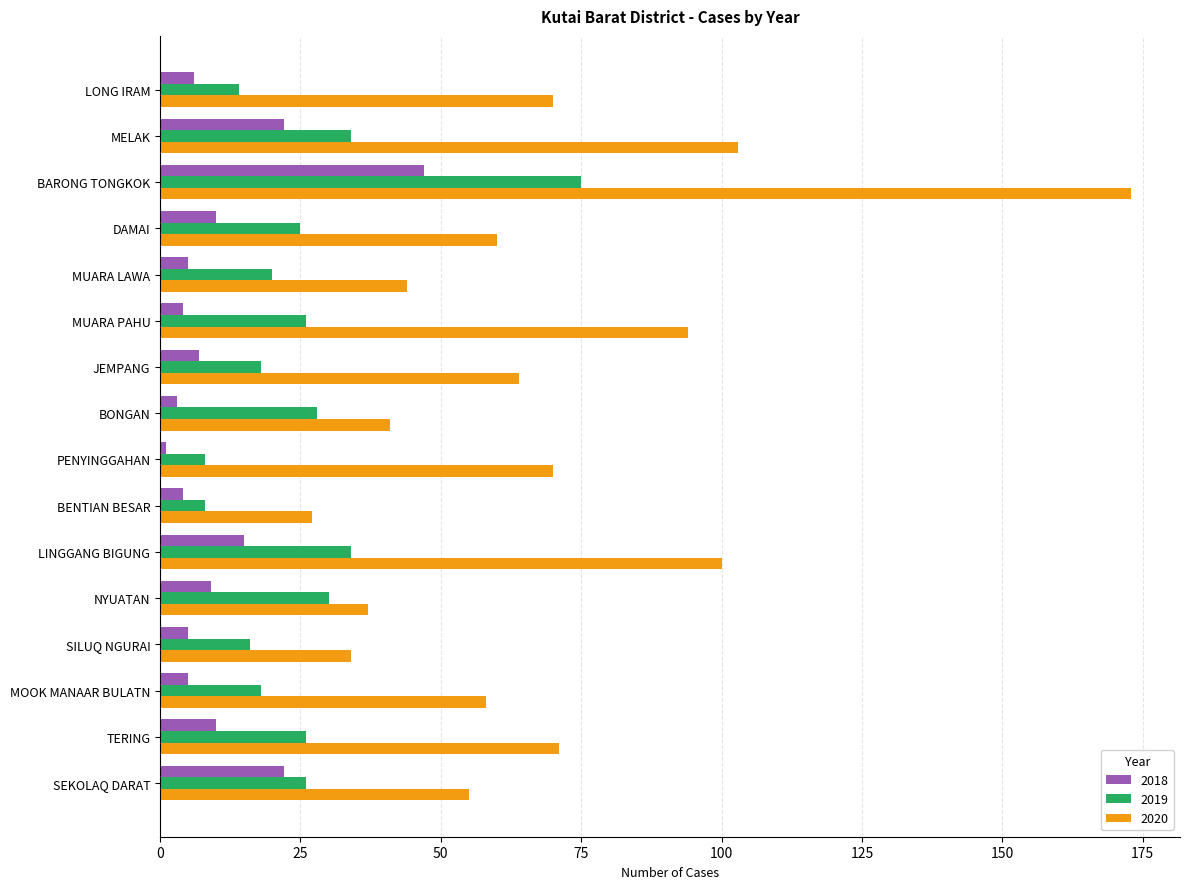

Is it true that 2019 equals 54 at NYUATAN?

False